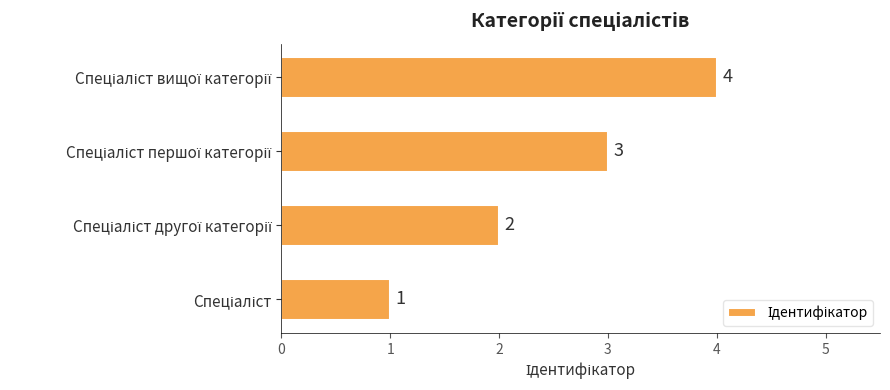

Count the values in the range 2 to 4.

3